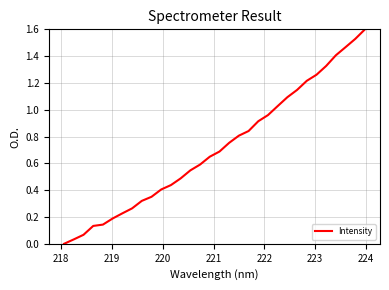

What is the maximum value shown in the chart?

1.6